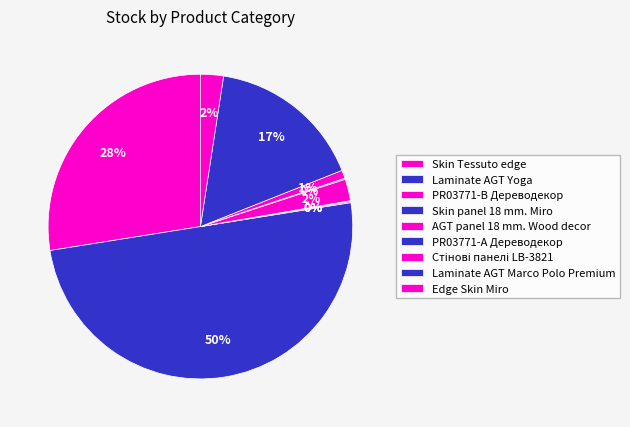

Does any single category account for the majority?

No